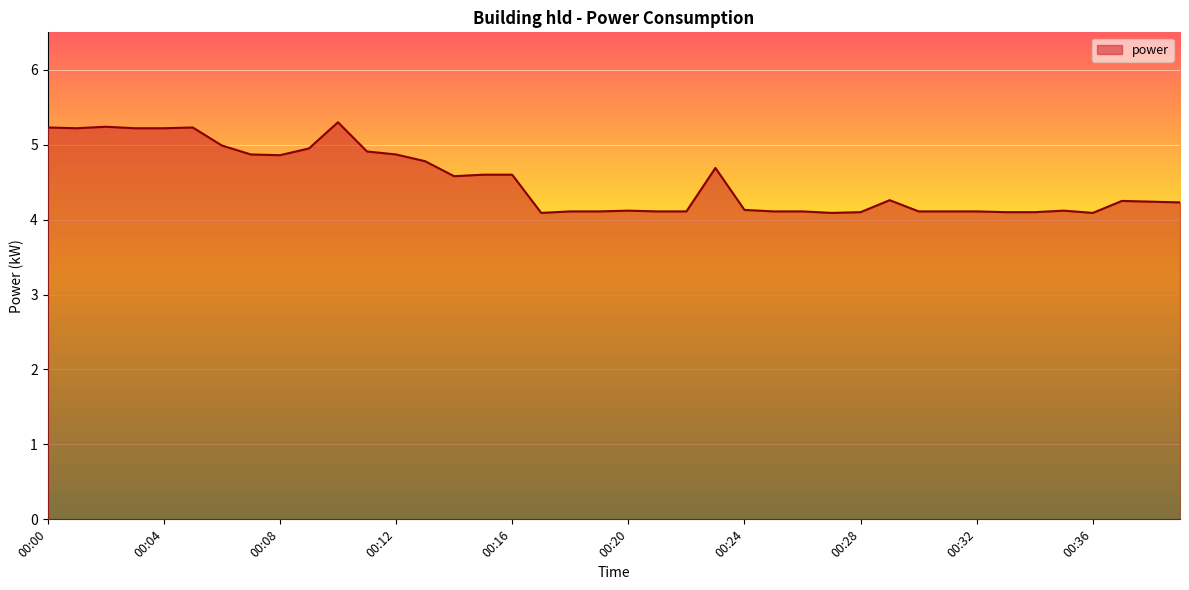

What is the smallest value displayed?

4.1